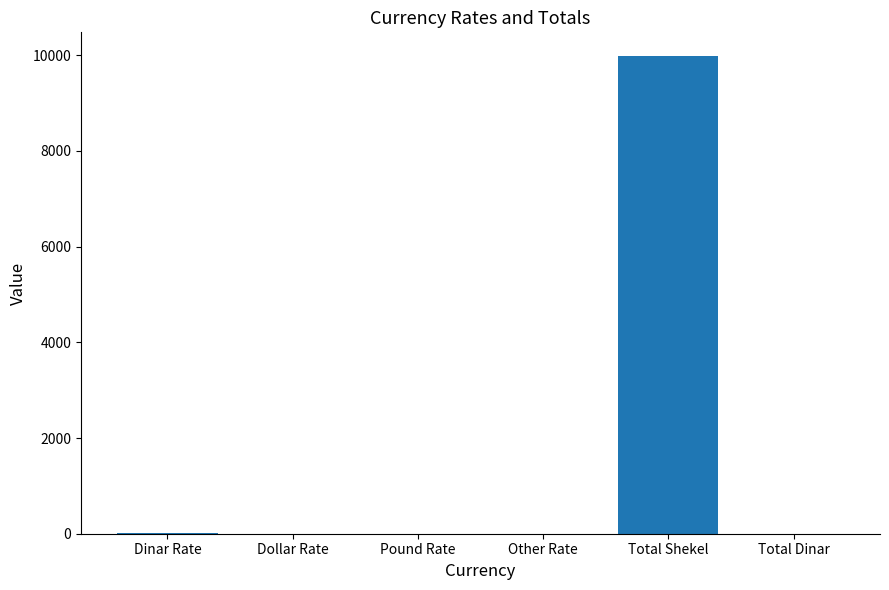

What is the sum of all values?

9990.5